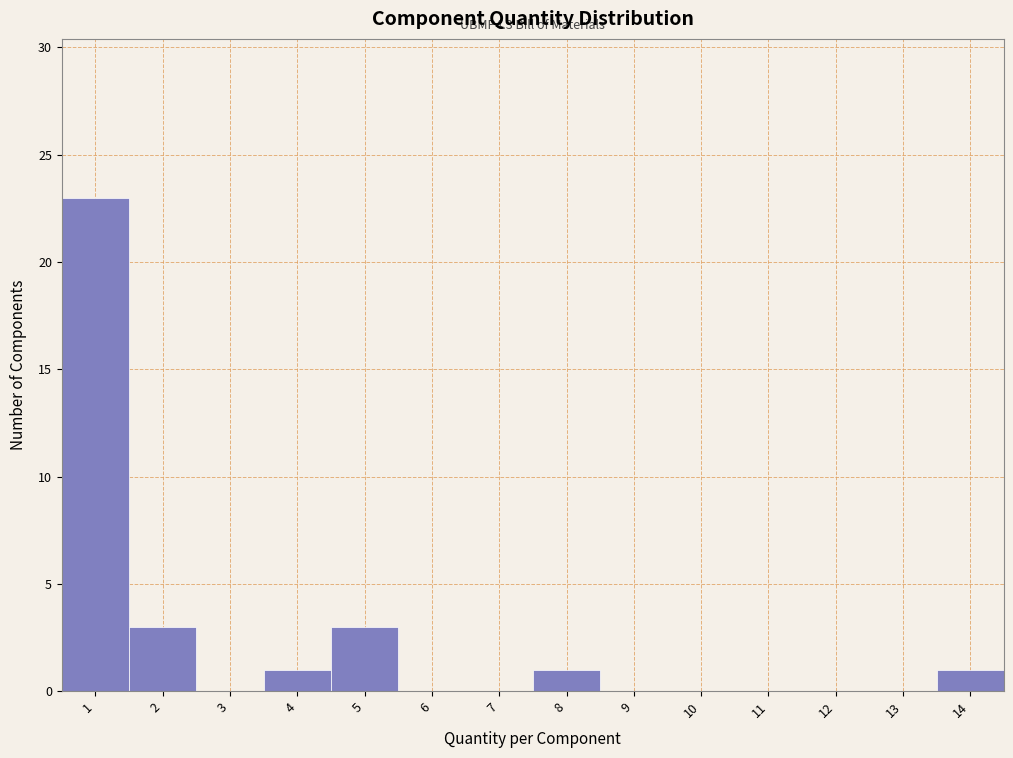

Over which range of the x-axis is the bar tallest?

0.5 to 1.5